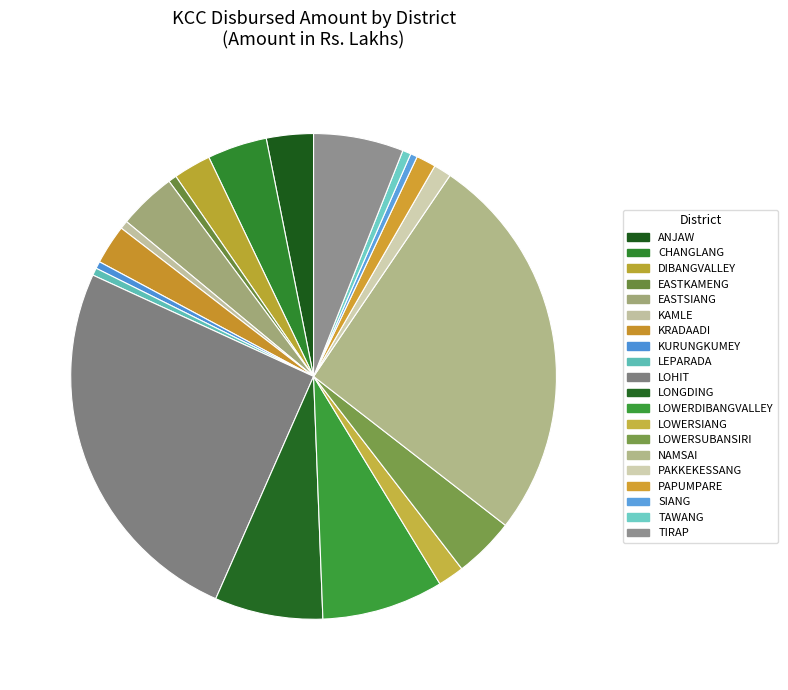

Count the number of slices in the pie.

20